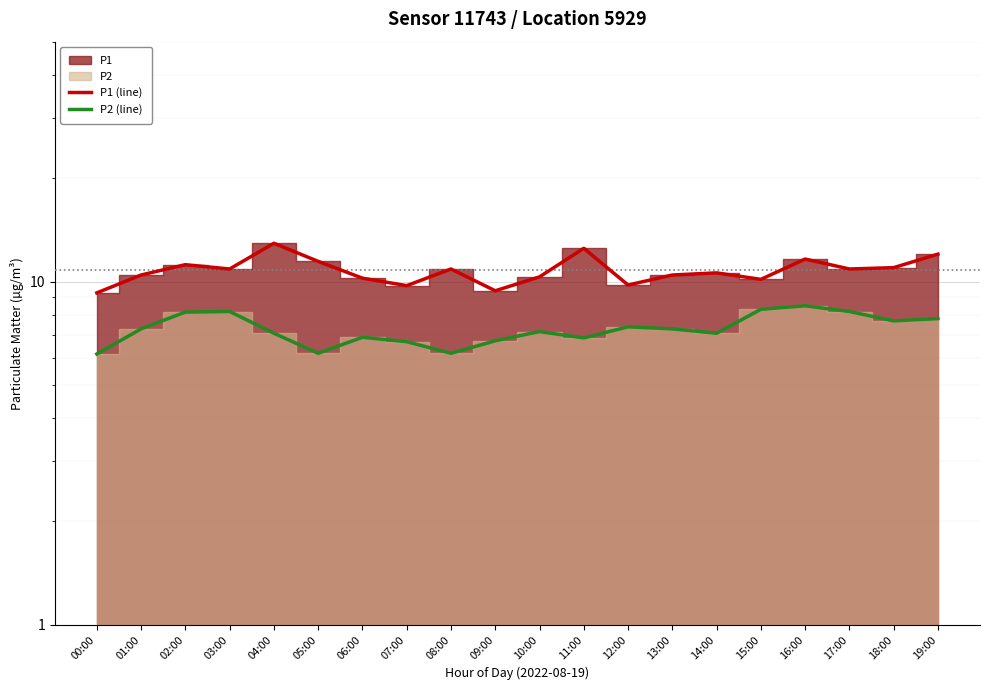

How many data points in P1 (line) are above 10?

16